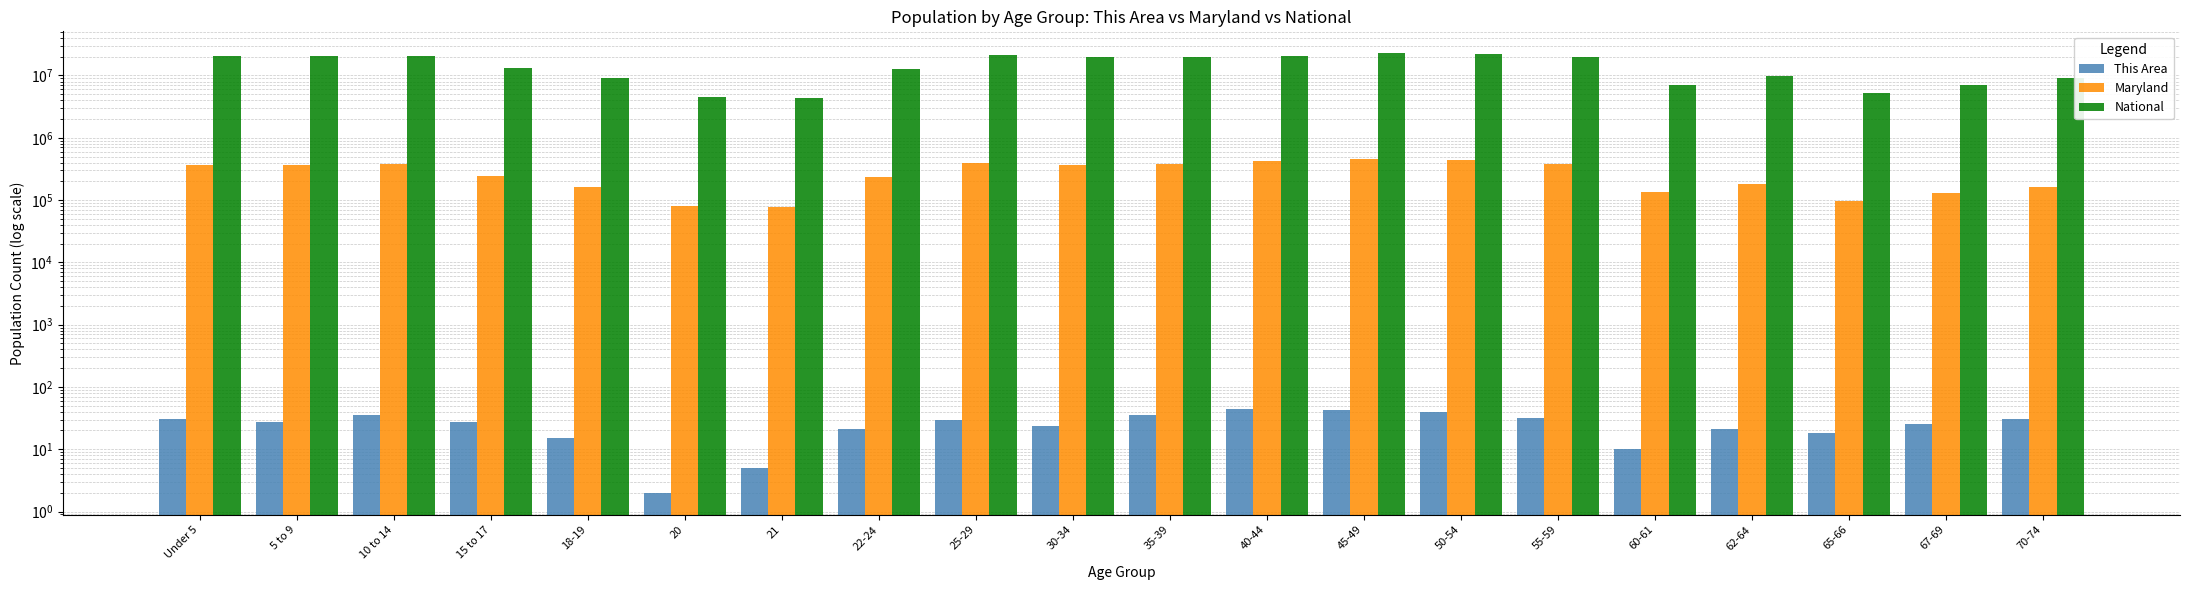

How many data points in Maryland are above 364488?

9